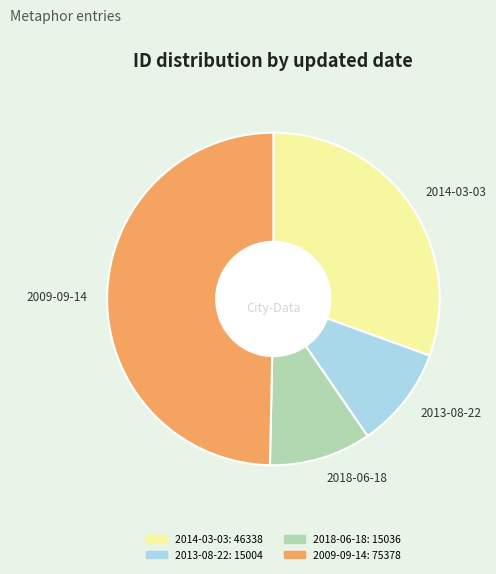

Is the sum of 2014-03-03 and 2009-09-14 greater than half?

Yes